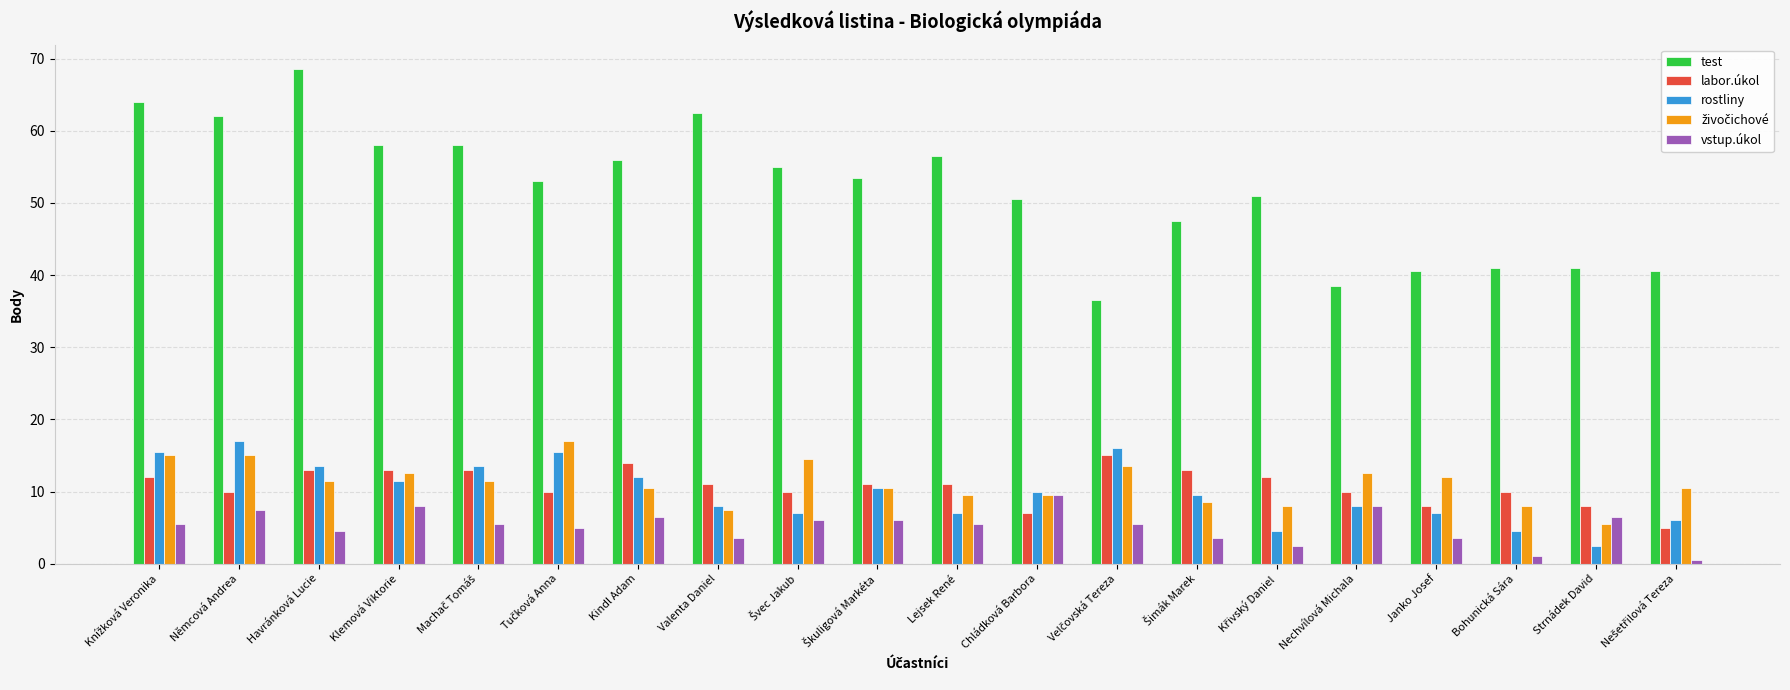

At how many categories does at least one series exceed 42?

14